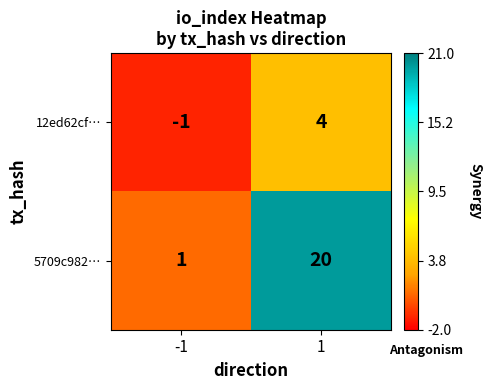

The value of 5709c982… at -1 is 0. True or false?

False